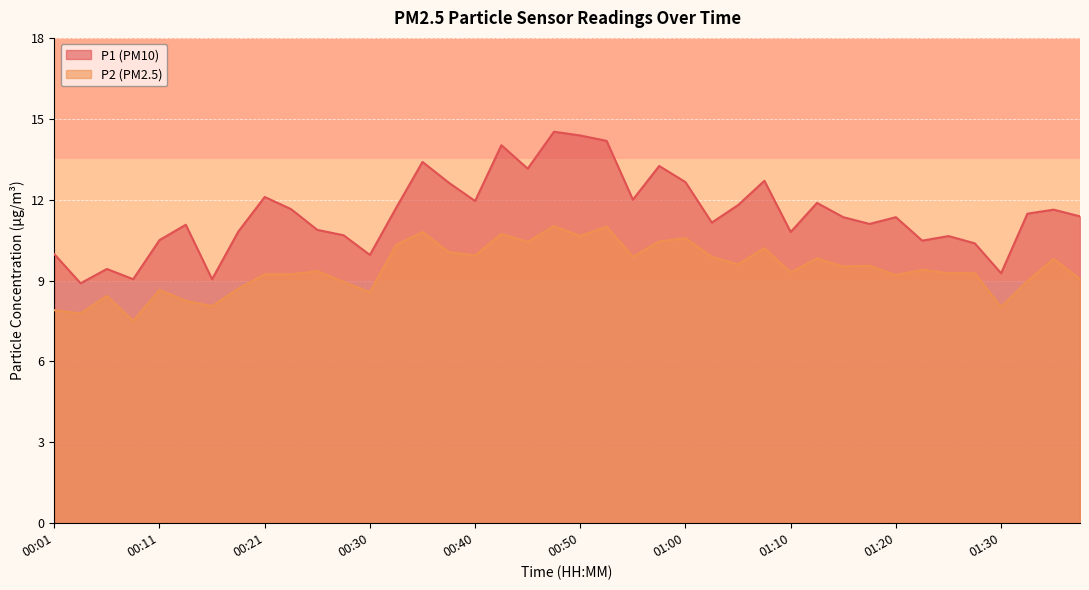

How many interior local peaks does the P1 series have?

12